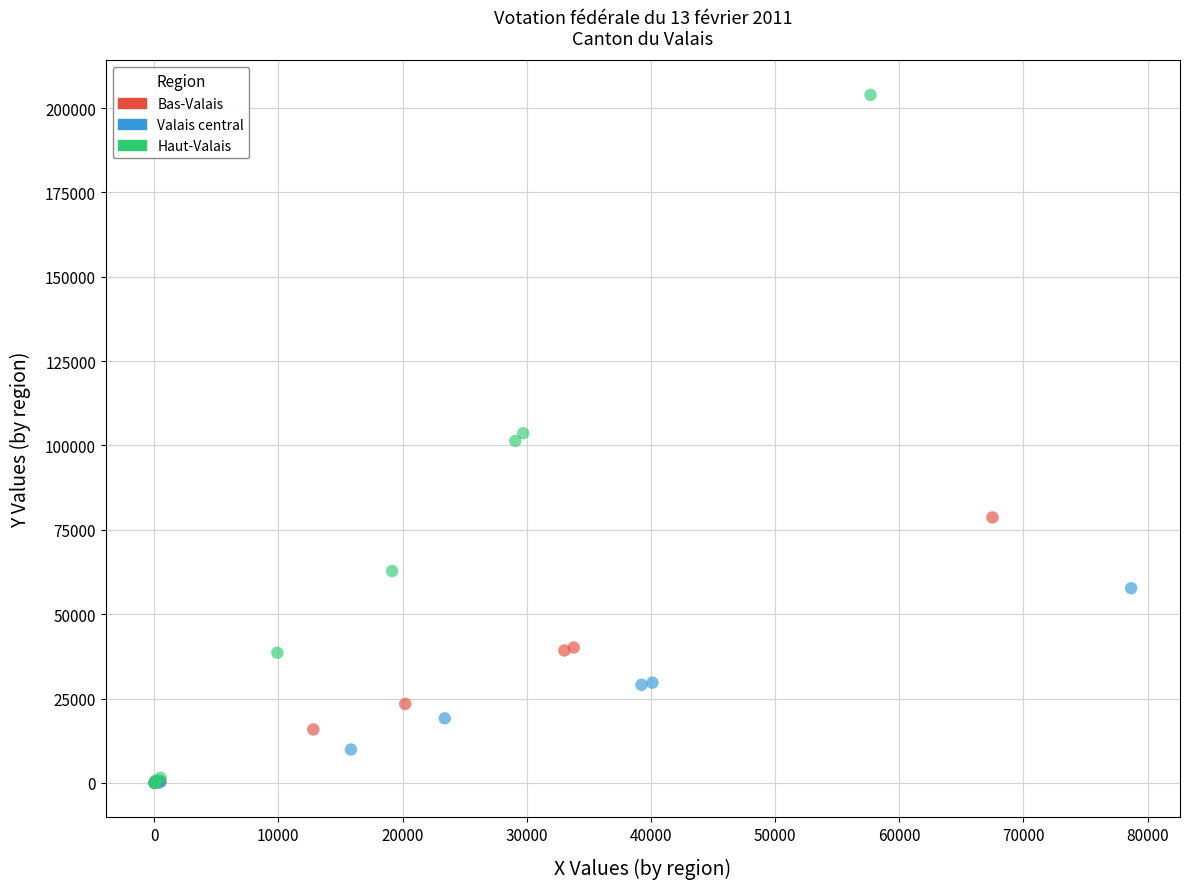

Which series has the largest Y range (max minus min)?

Haut-Valais